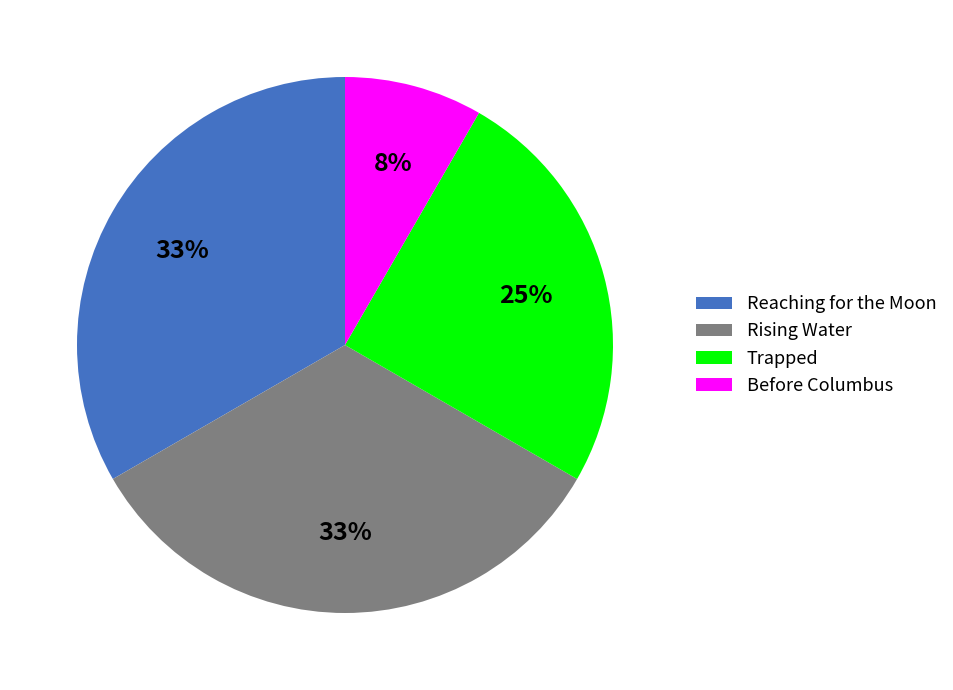

Which category has the smallest portion of the pie?

Before Columbus